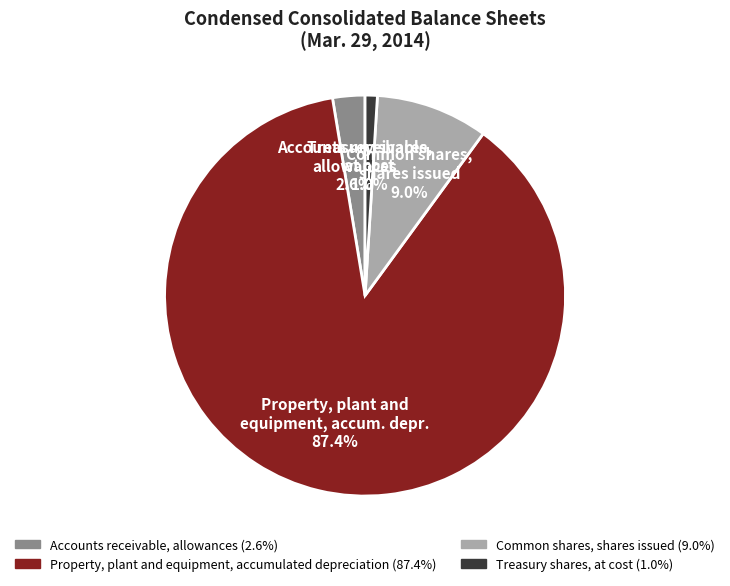

Is there any slice that represents more than half of the pie?

Yes